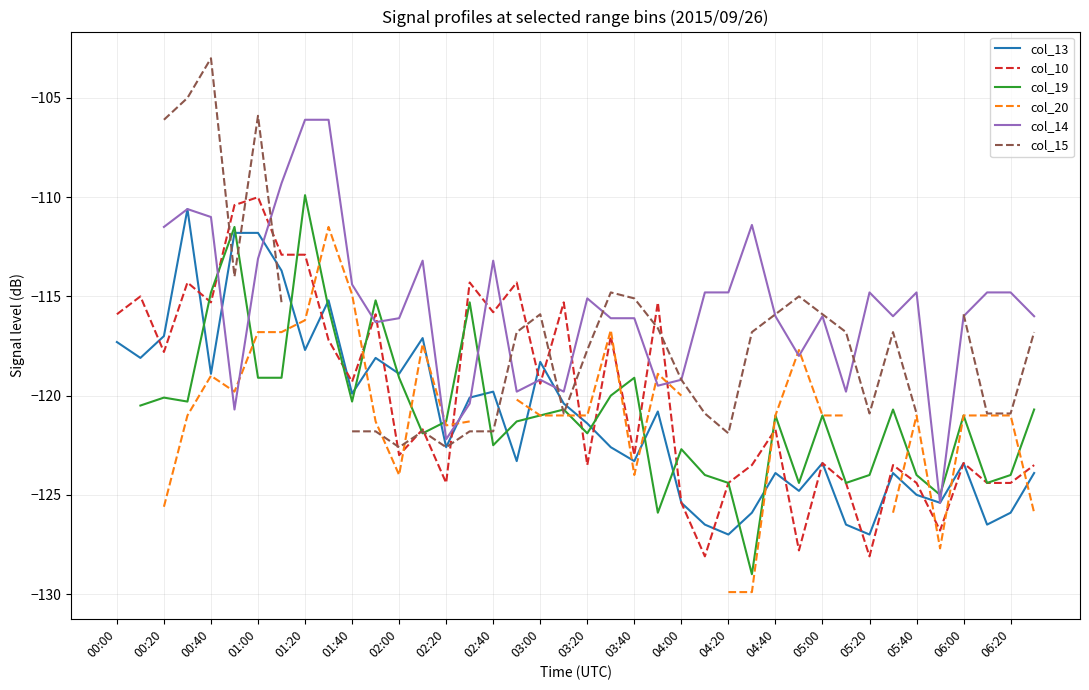

How many interior local peaks does the col_15 series have?

7